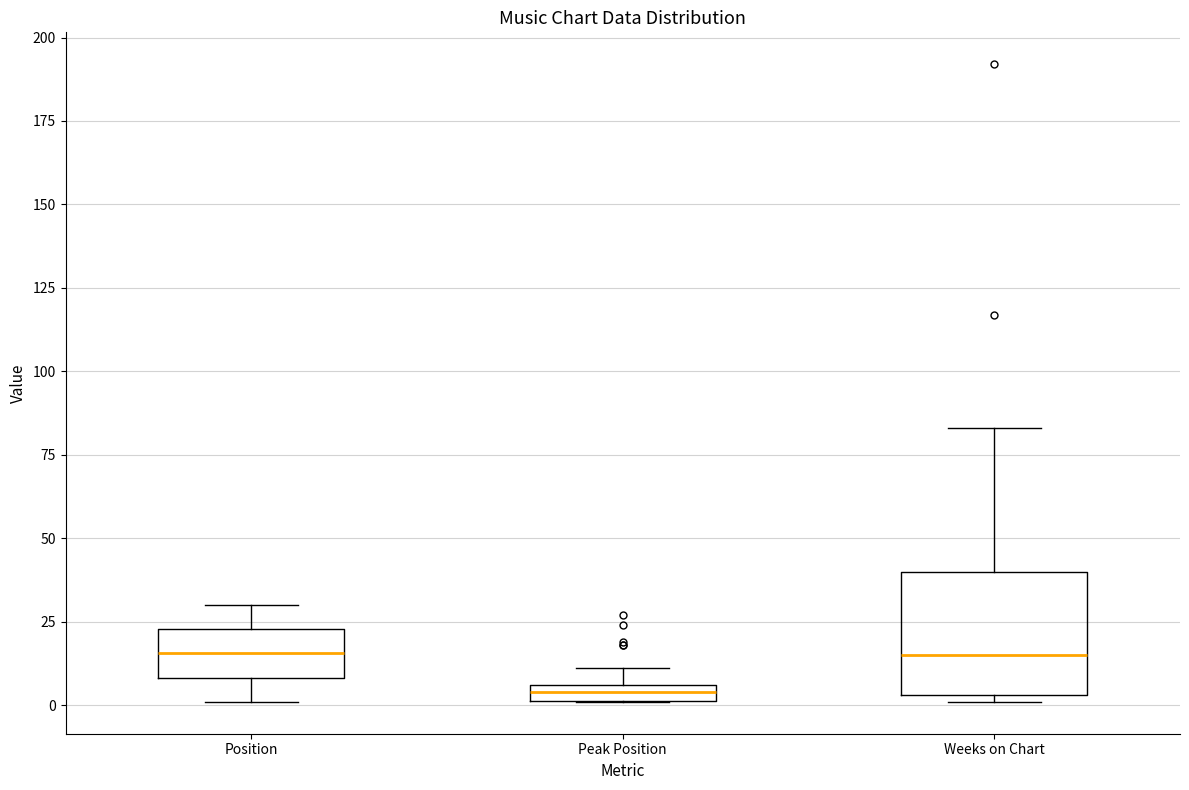

Which box is the tallest, from its lower edge to its upper edge?

Weeks on Chart